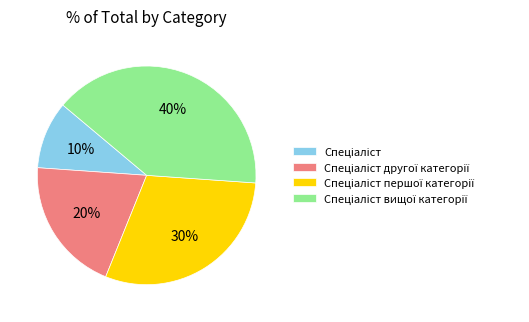

Is there any slice that represents more than half of the pie?

No